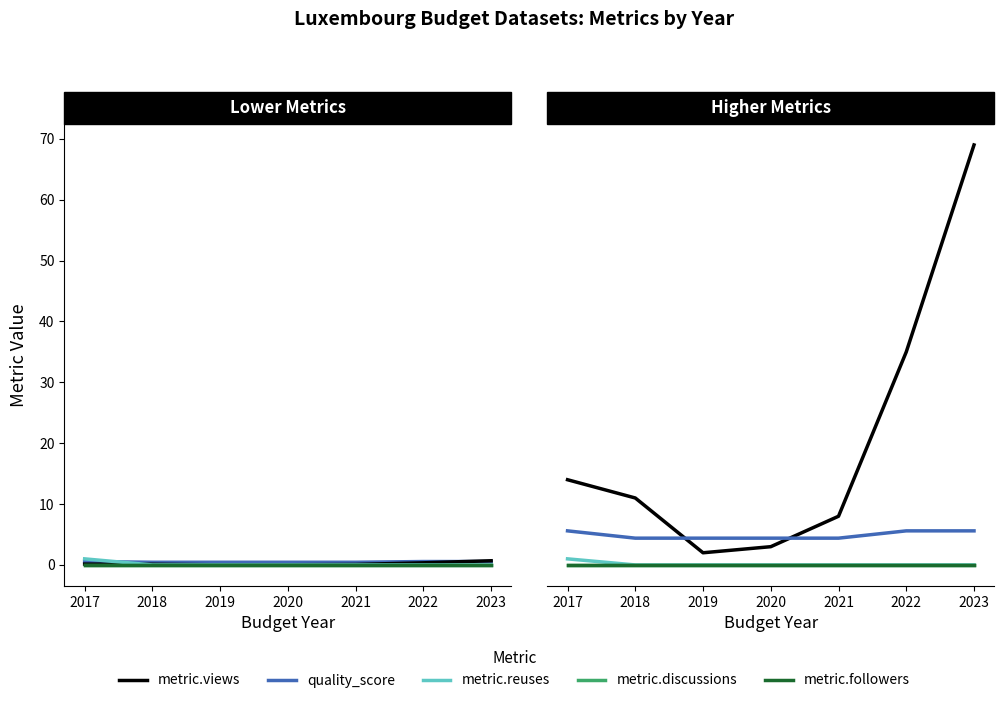

True or false: metric.reuses has a value of -0.6 at 2019.

False